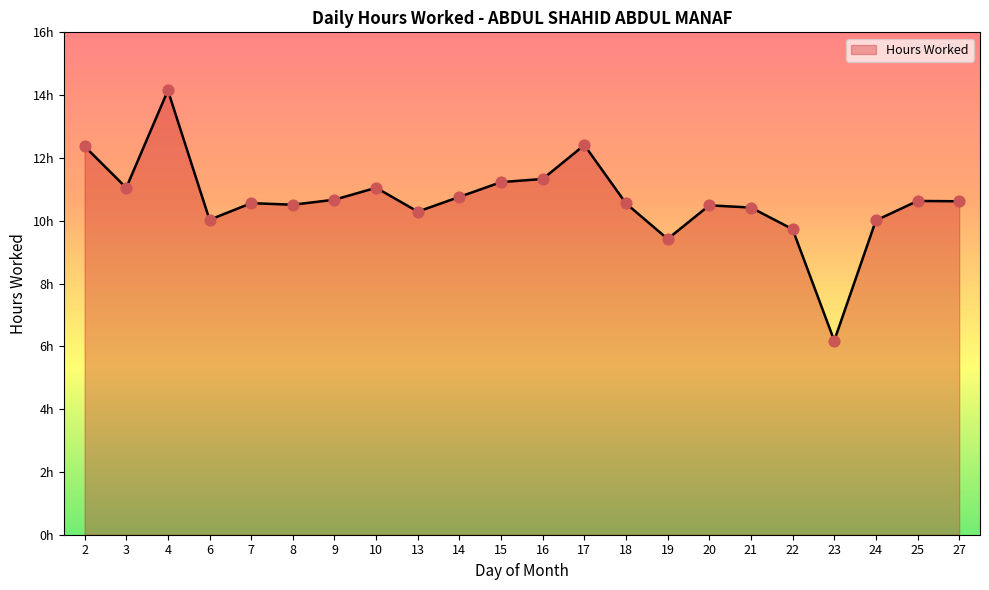

What is the change in value from 4 to 16?

-2.8